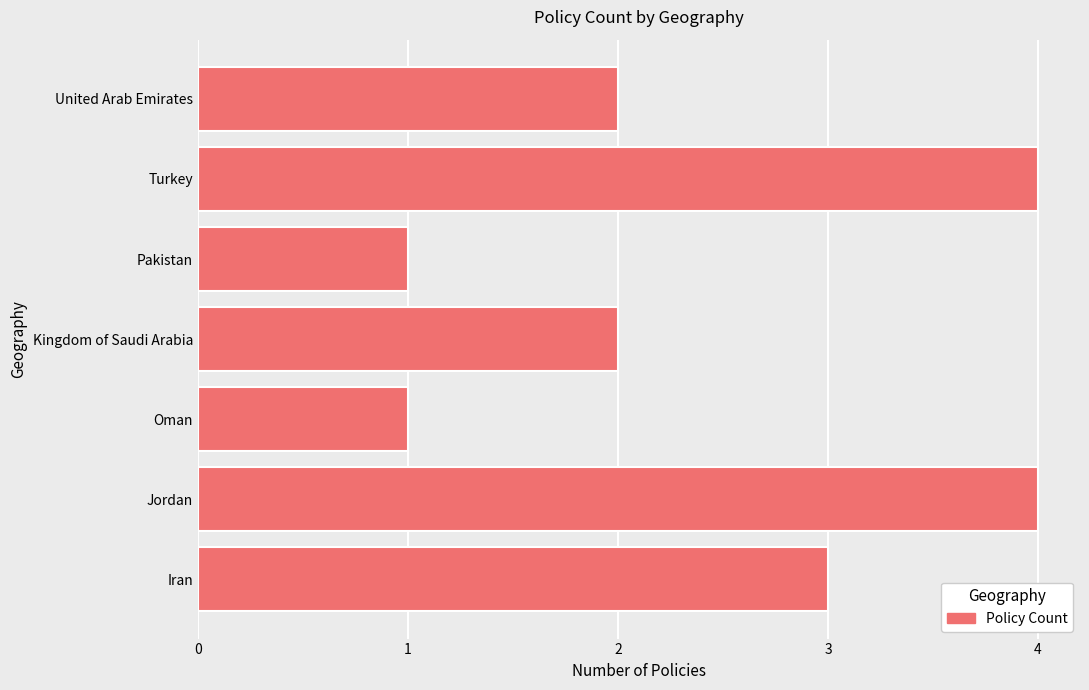

Reading bottom to top, what are all the values shown in this chart?

3	4	1	2	1	4	2